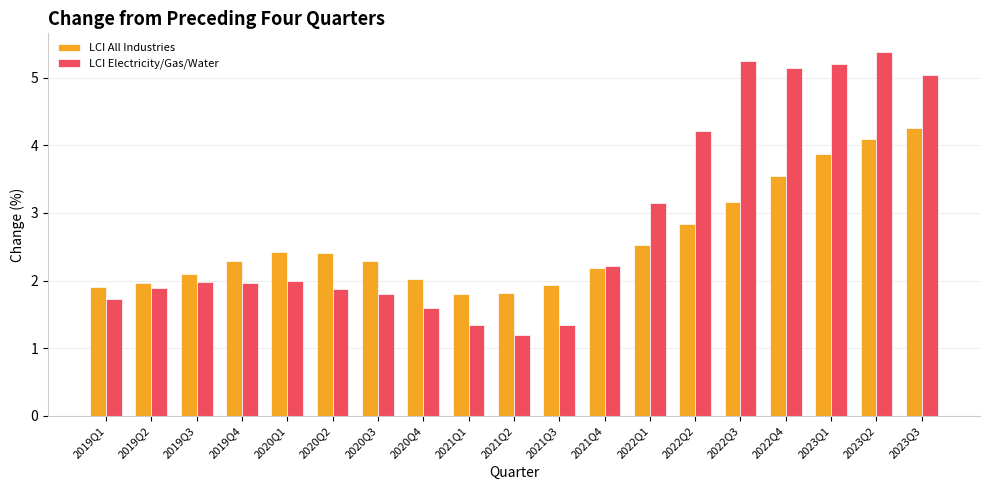

What is the maximum value shown in the chart?

5.4